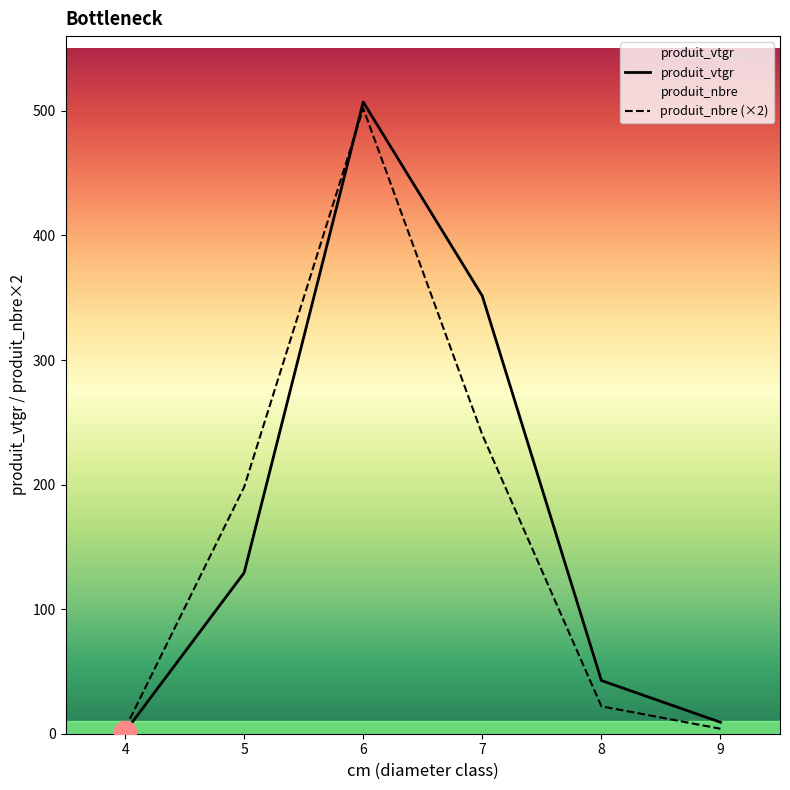

True or false: produit_vtgr and produit_nbre (×2) intersect in this chart.

True